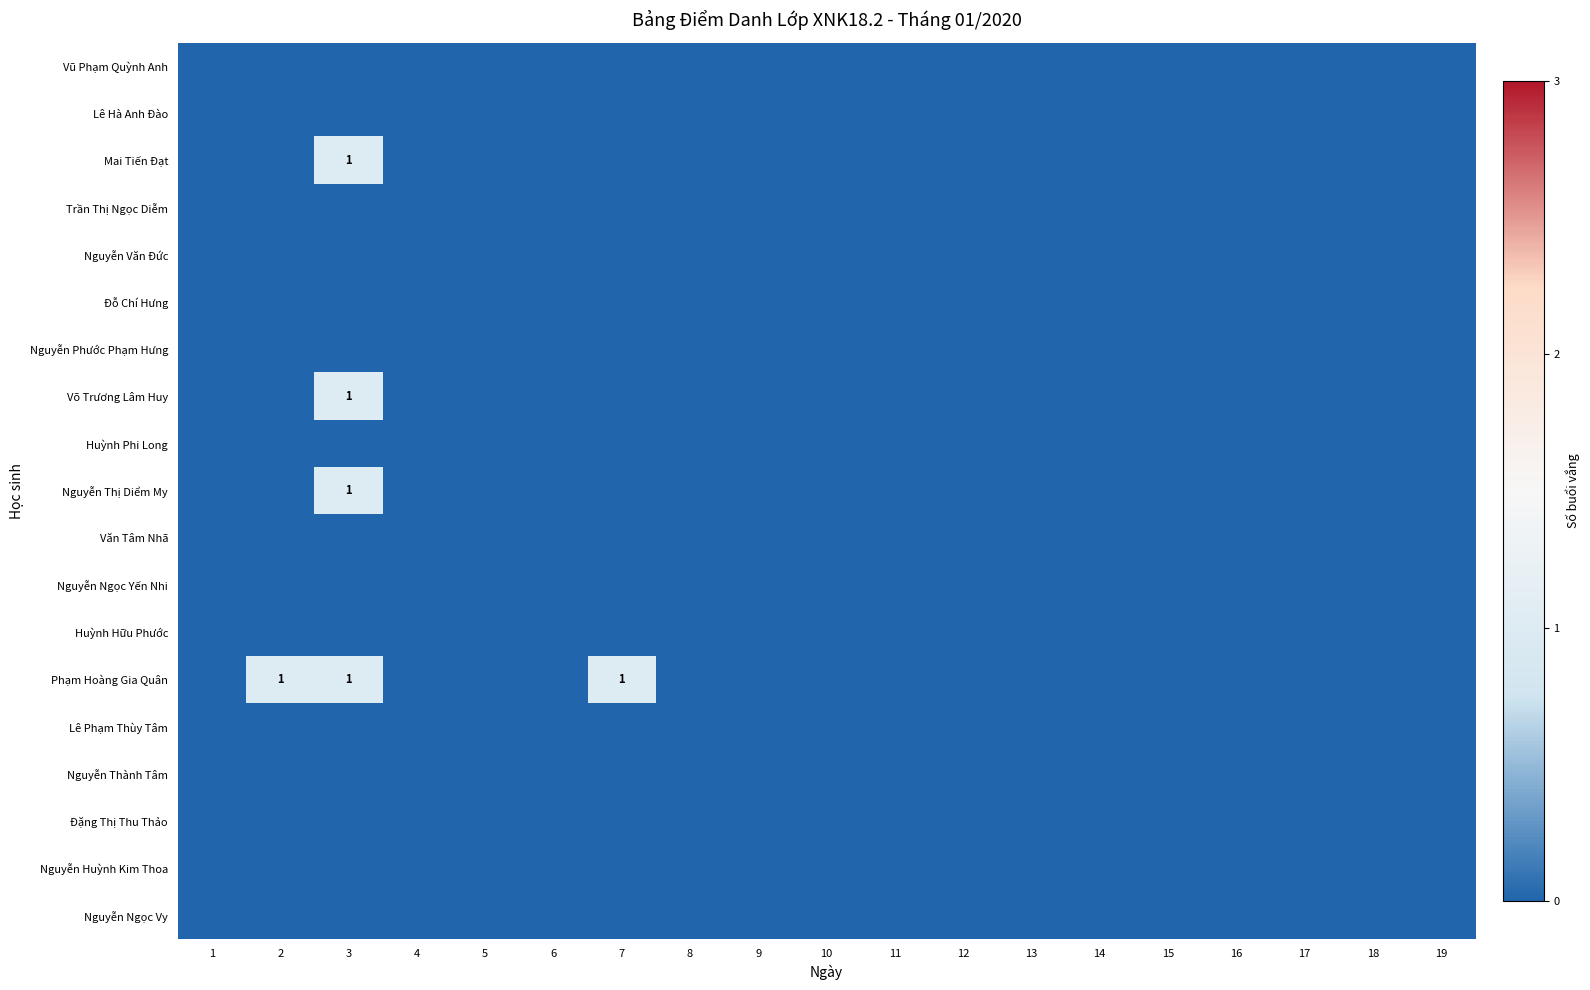

Which has a higher value, 14 or 15?

14